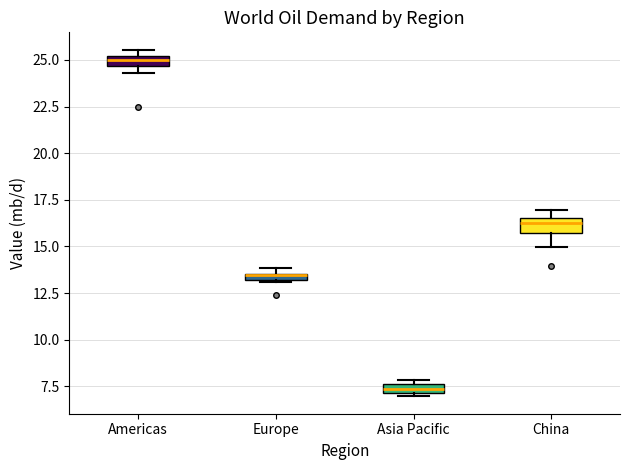

Where is the upper edge of the box for Americas on the y-axis? The values are not printed on the chart, so give them approximately, as read against the axis.

25.0